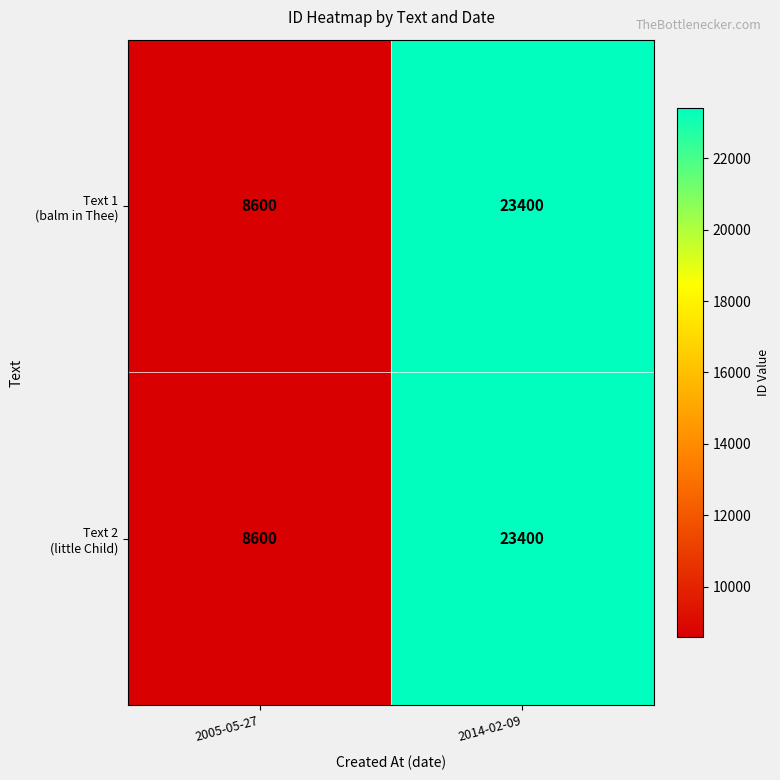

What is the total value across all series at 2005-05-27?

17200